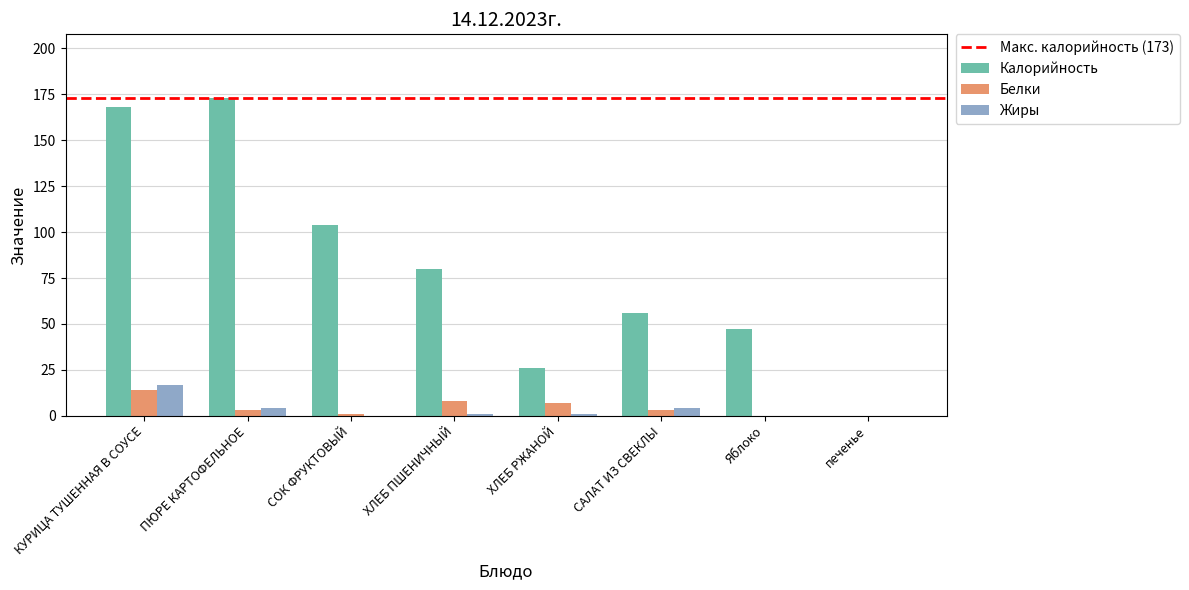

The value of Калорийность at САЛАТ ИЗ СВЕКЛЫ is 56. True or false?

True